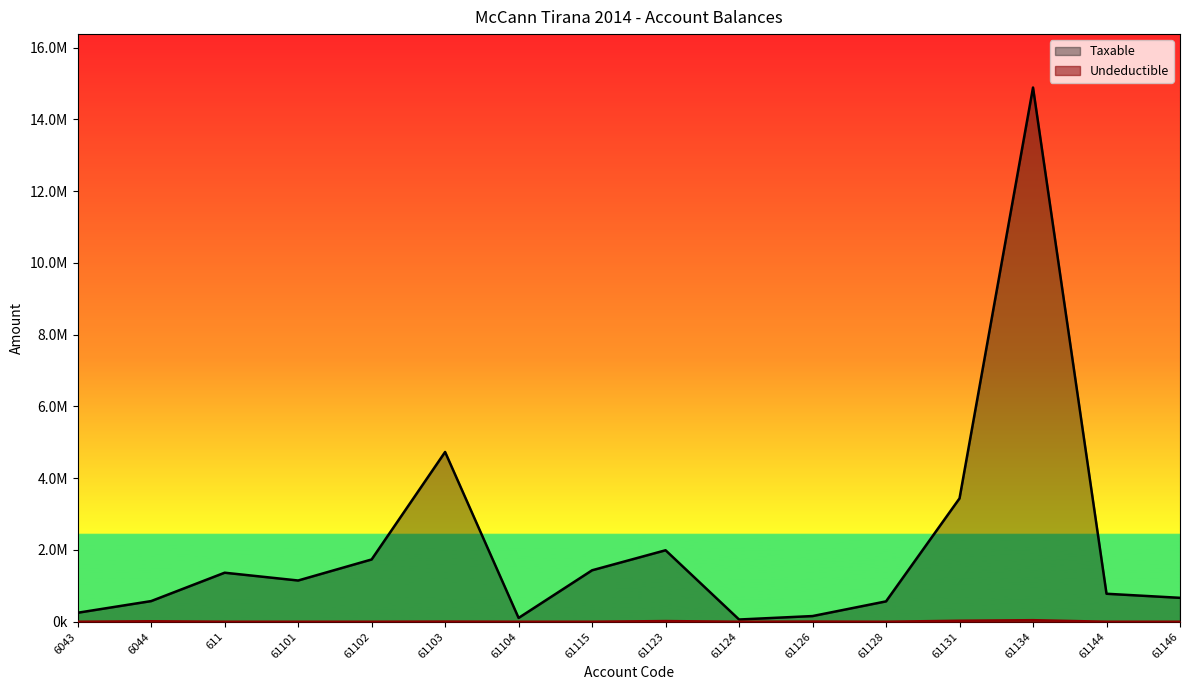

Reading left to right, transcribe all the data shown in this chart.

Taxable: 6043=250227.1	6044=575296.9	611=1366068.5	61101=1149043.7	61102=1735151.5	61103=4731146.9	61104=105900.0	61115=1433753.2	61123=1991862.2	61124=61813.2	61126=157990.0	61128=567460.5	61131=3437988.5	61134=14887859.8	61144=779642.1	61146=666085.5
Undeductible: 6043=0.0	6044=12822.0	611=0.0	61101=0.0	61102=0.0	61103=3920.0	61104=0.0	61115=250.0	61123=18500.0	61124=0.0	61126=5100.0	61128=0.0	61131=28000.0	61134=43299.0	61144=0.0	61146=0.0